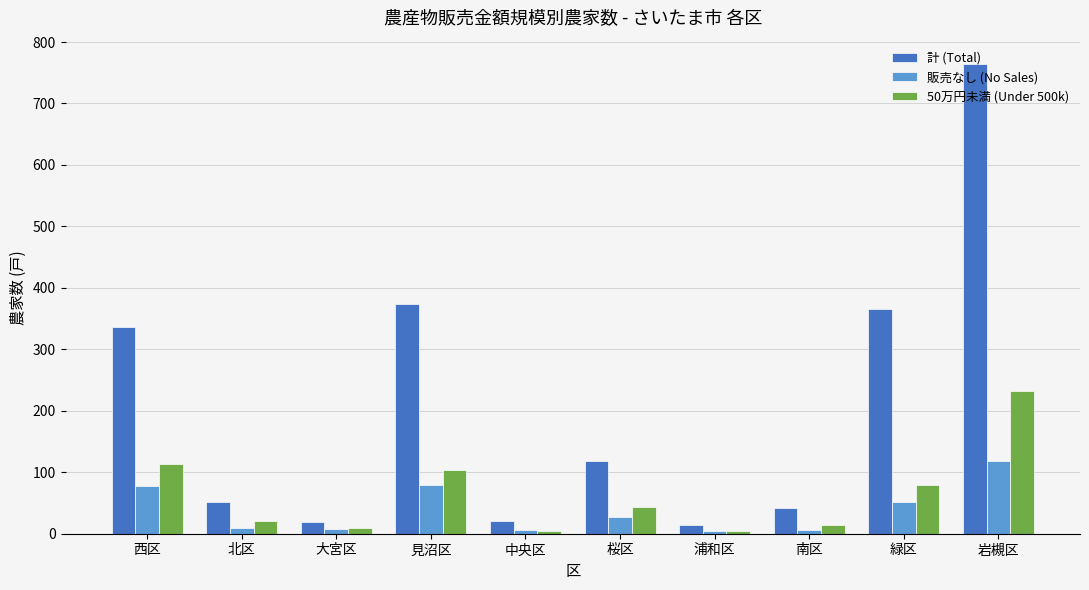

At how many categories does at least one series exceed 216?

4